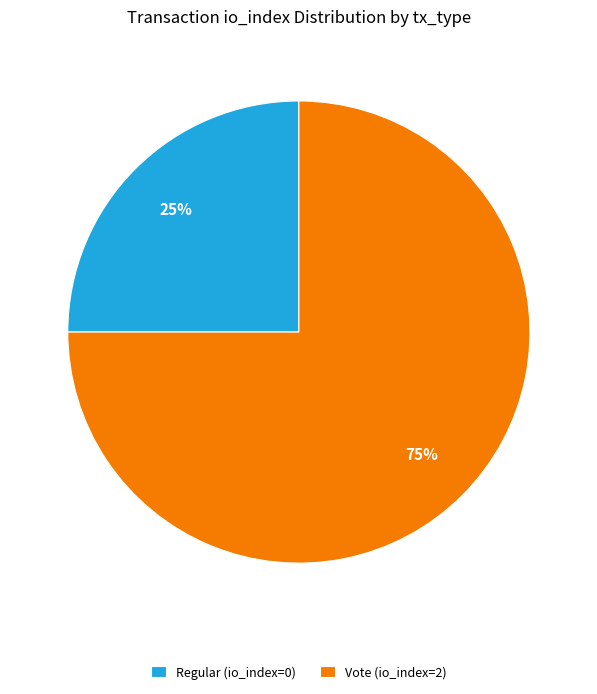

Rank the categories by value from lowest to highest.

Regular (io_index=0), Vote (io_index=2)